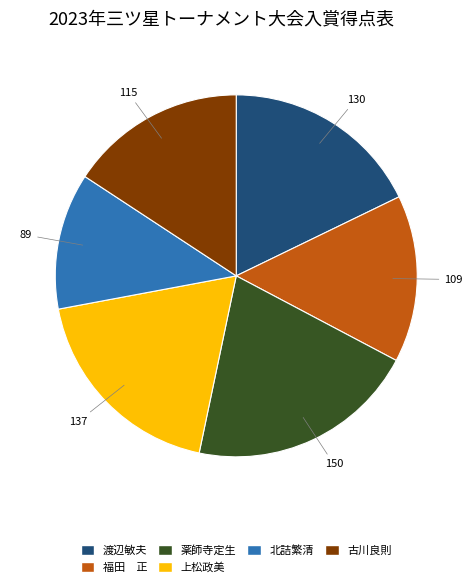

Is there a majority slice in this chart?

No